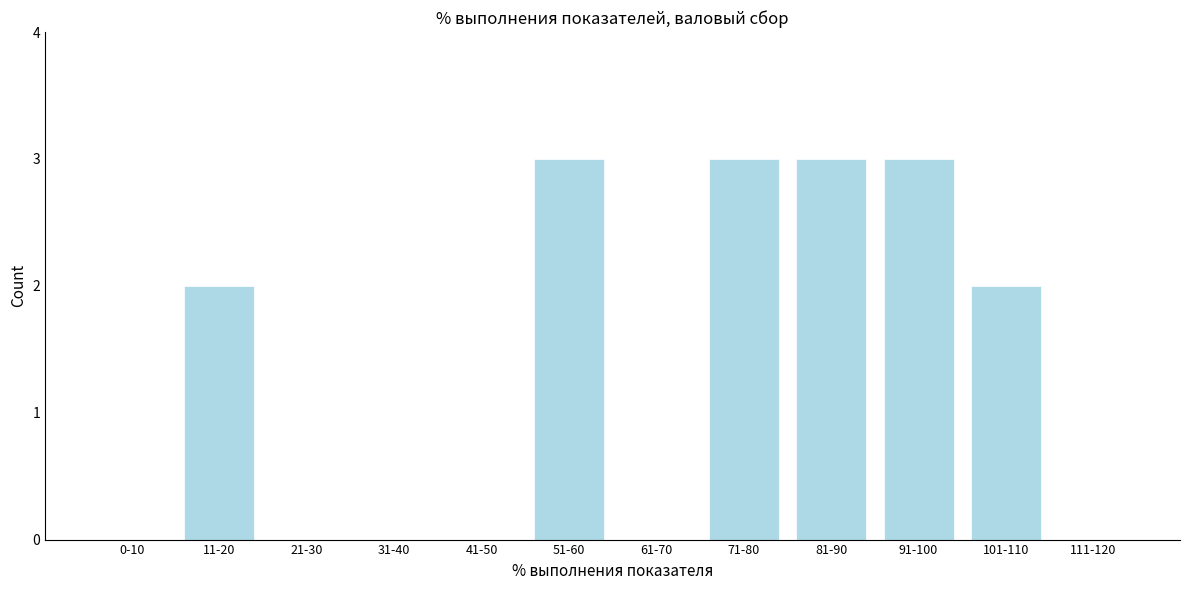

Reading left to right, what are all the values shown in this chart?

0-10=0	11-20=2	21-30=0	31-40=0	41-50=0	51-60=3	61-70=0	71-80=3	81-90=3	91-100=3	101-110=2	111-120=0